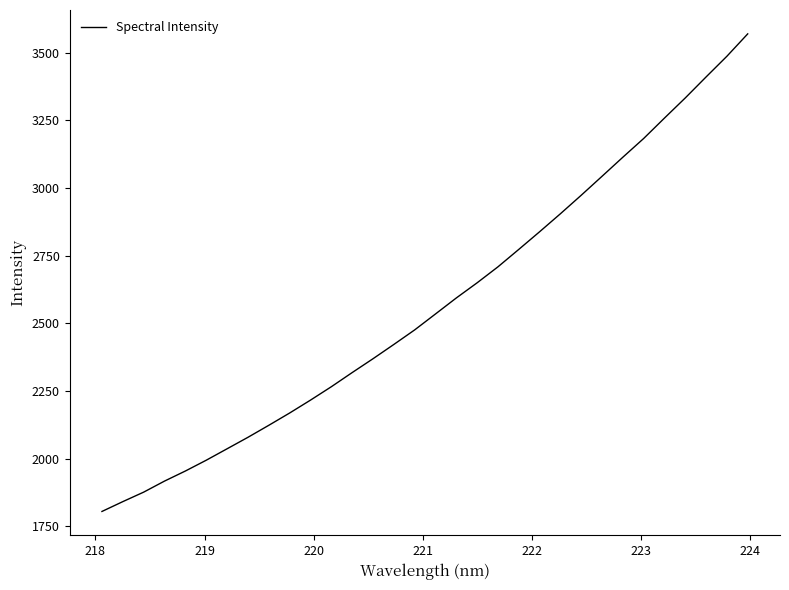

Does the chart display data point markers on the line(s)?

No